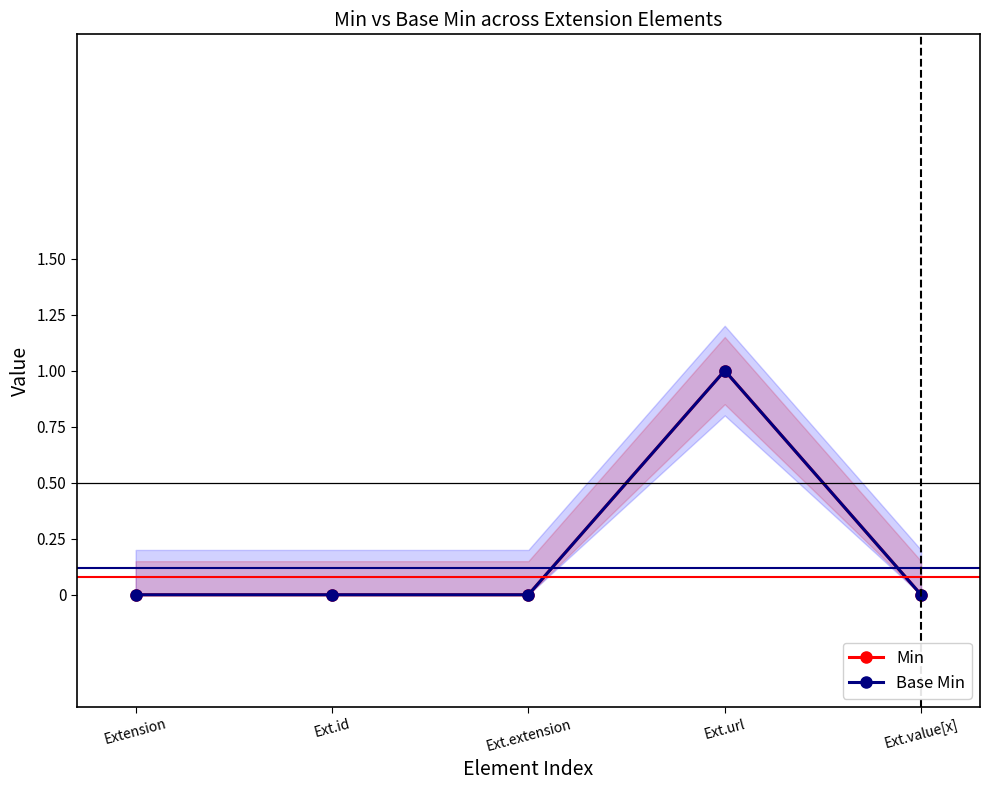

How many positive values does the Base Min series have?

1